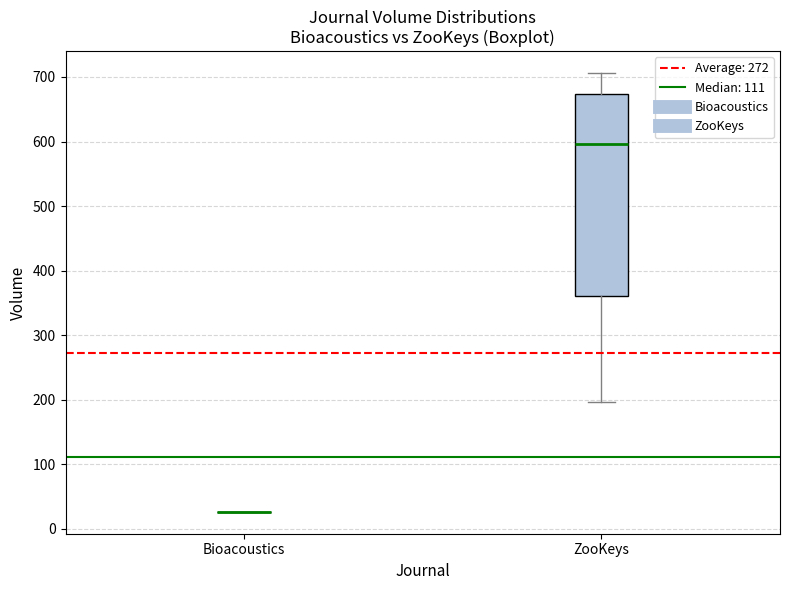

Reading left to right, transcribe this box plot: for each box, give where its median line is, the range the box spans, and where its two whiskers end, as read against the y-axis. The values are not printed on the chart, so give them approximately, as read against the axis.

Bioacoustics: box collapsed to a line at 30, whiskers 30 to 30
ZooKeys: median 600, box 360 to 670, whiskers 200 to 710